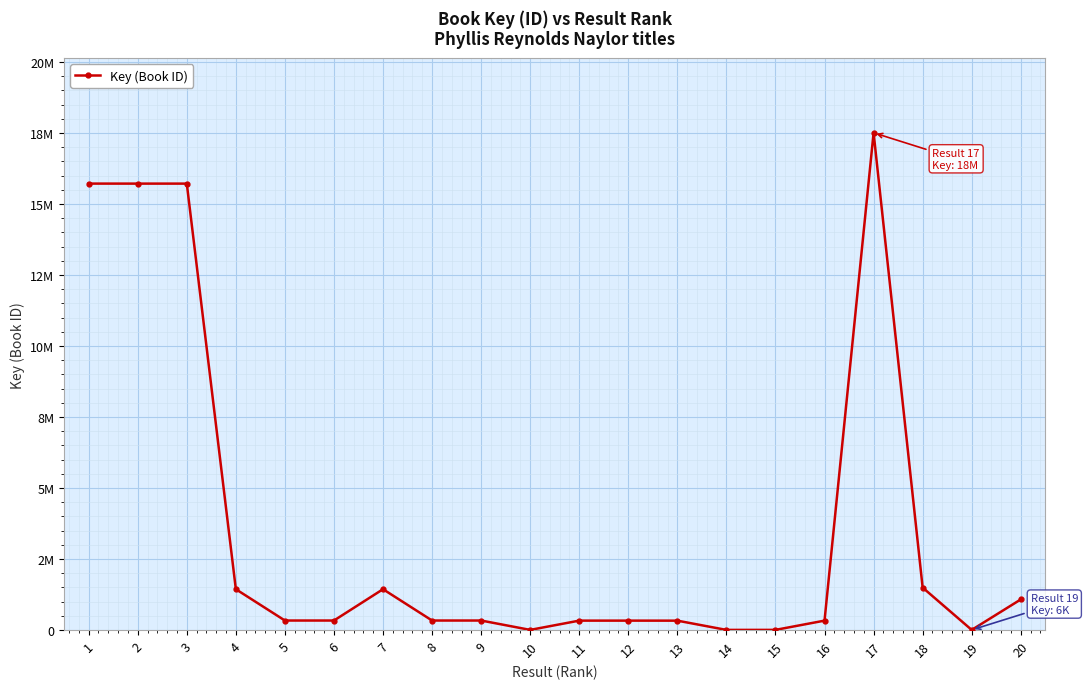

What is the difference between the maximum and minimum values?

17501660